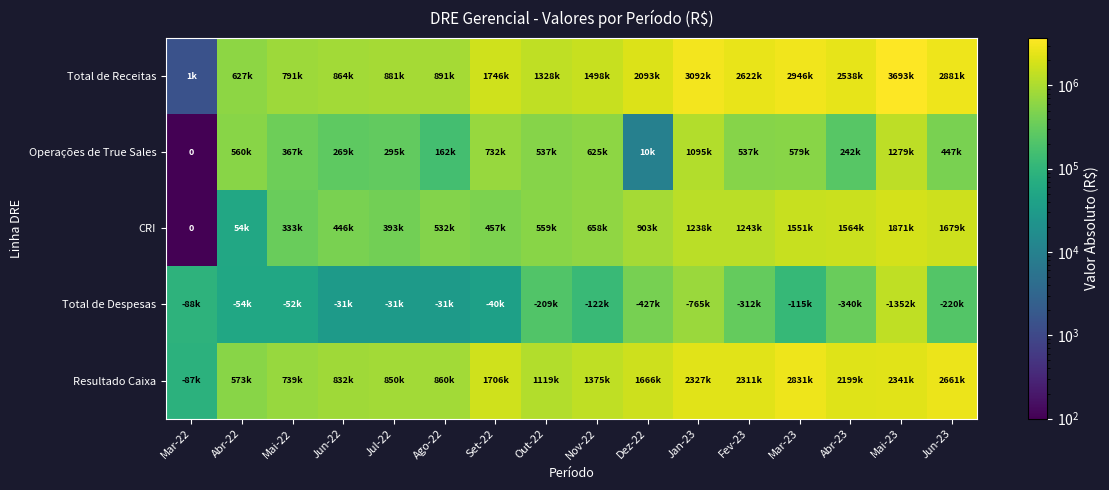

At Abr-23, list the series in order from largest to smallest.

Total de Receitas, Resultado Caixa, CRI, Total de Despesas, Operações de True Sales